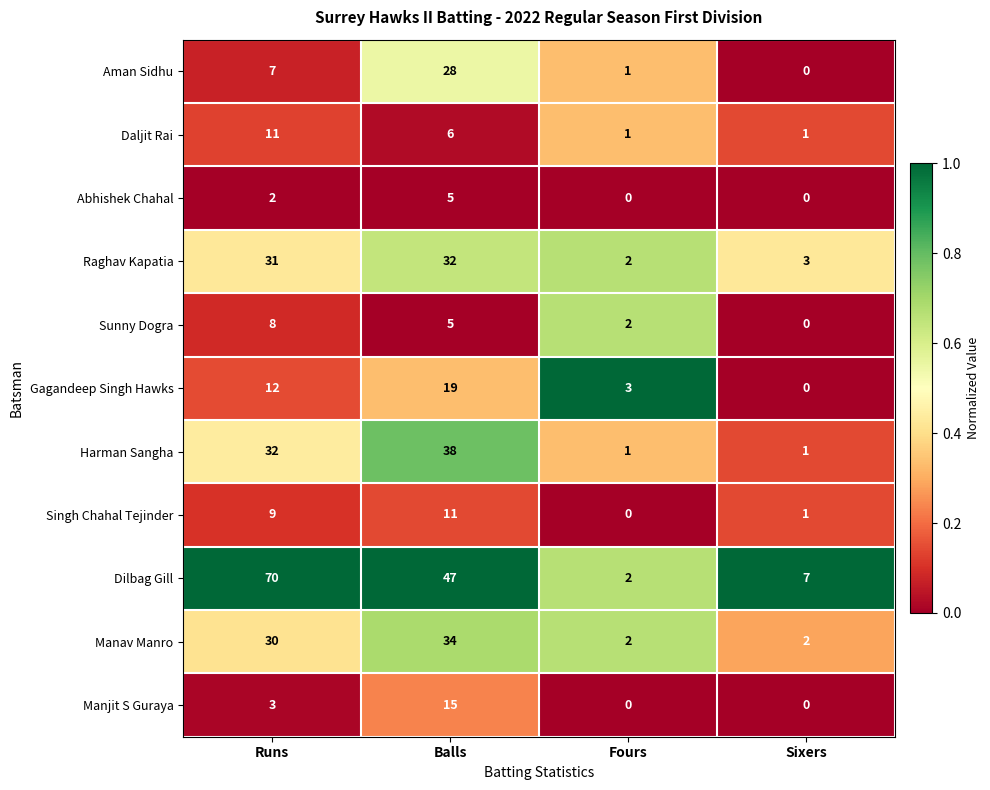

Which category has the highest value across all series?

Runs